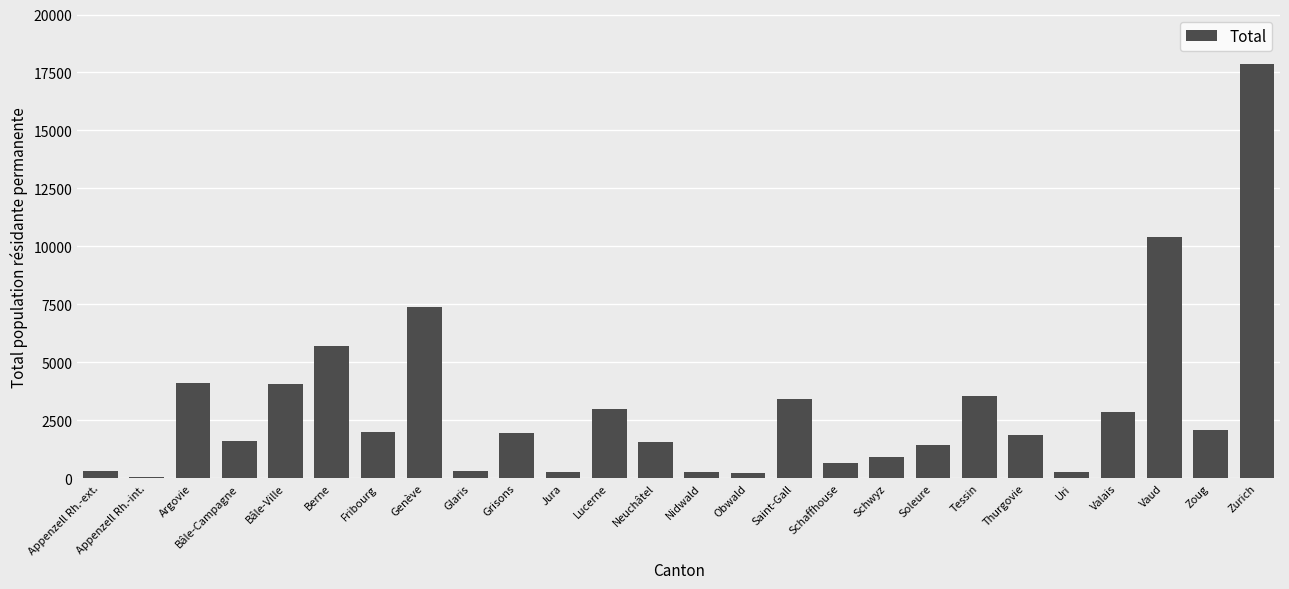

What is the approximate value at Nidwald?

259